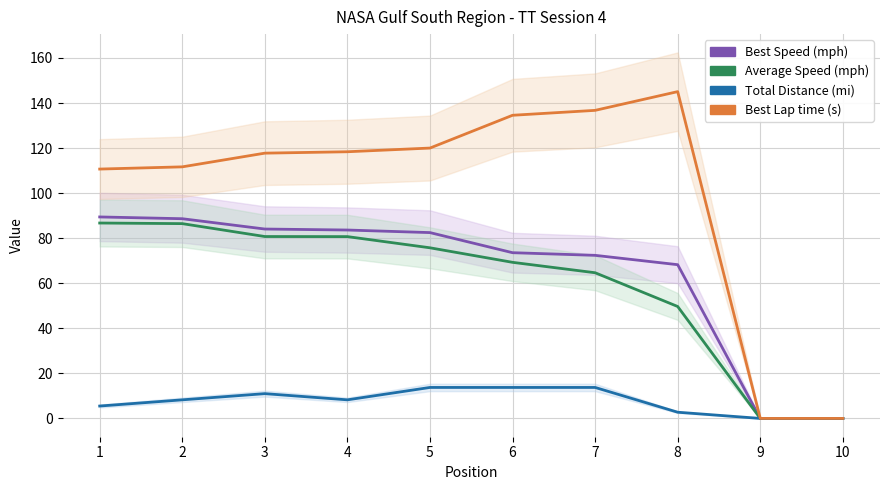

Rank the series by their maximum value, from lowest to highest.

Total Distance, Average Speed, Best Speed, Best Lap time